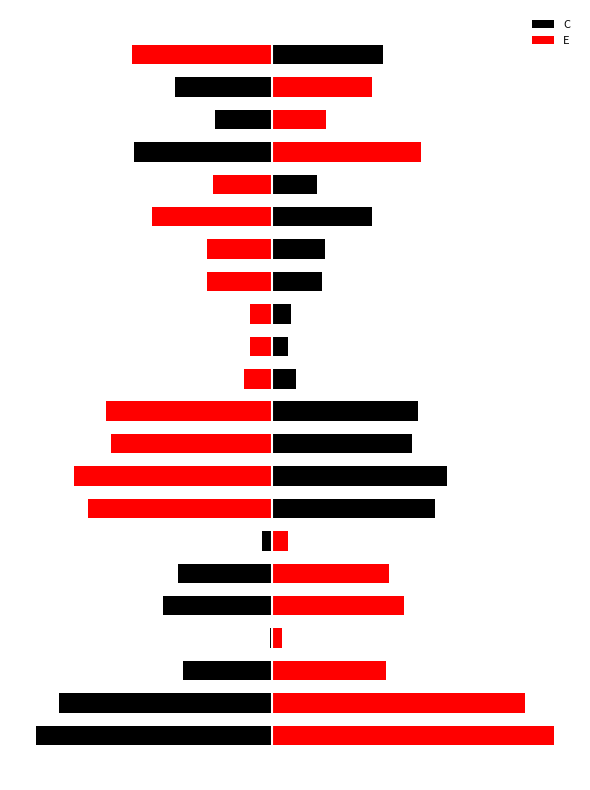

How many groups of bars are there?

22